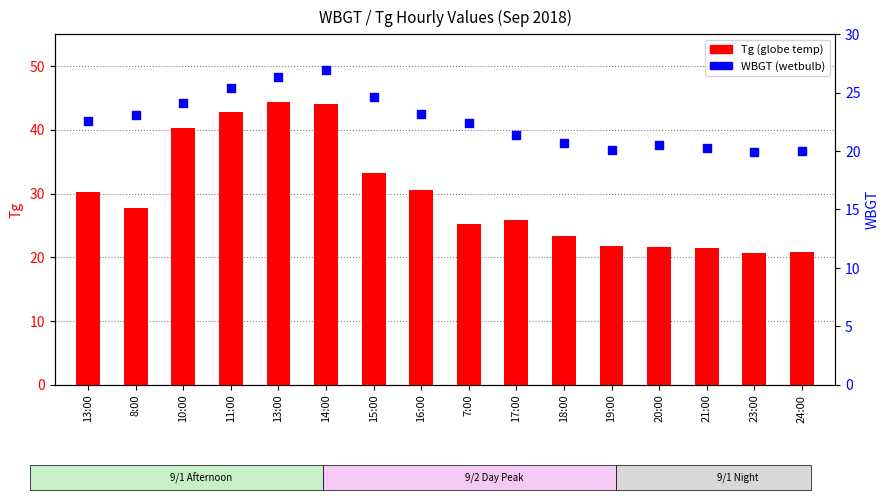

Which series reaches the minimum Y coordinate?

WBGT (percentile)